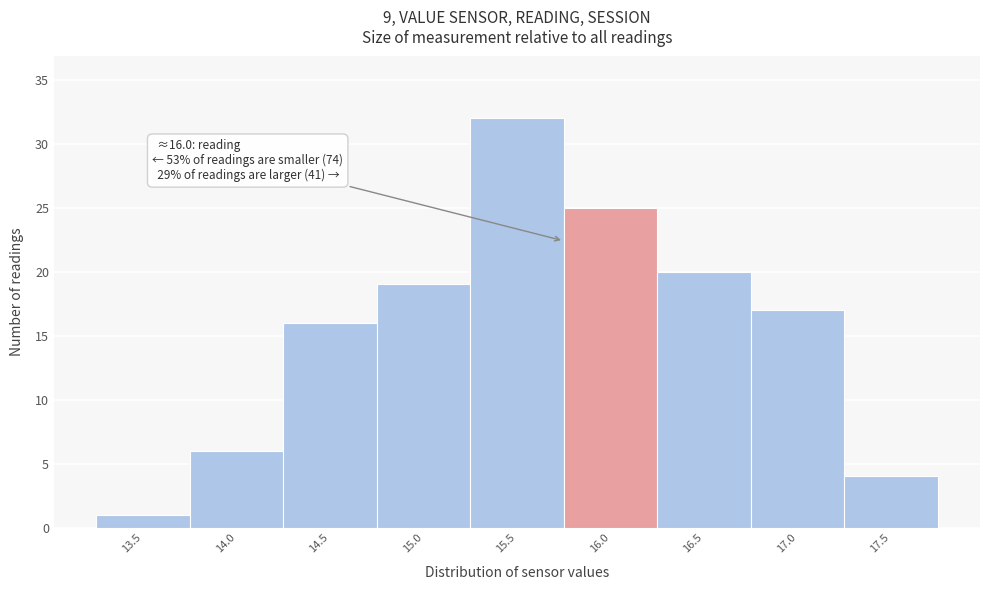

Reading left to right, transcribe all the data shown in this chart.

13.5=1	14.0=6	14.5=16	15.0=19	15.5=32	16.0=25	16.5=20	17.0=17	17.5=4